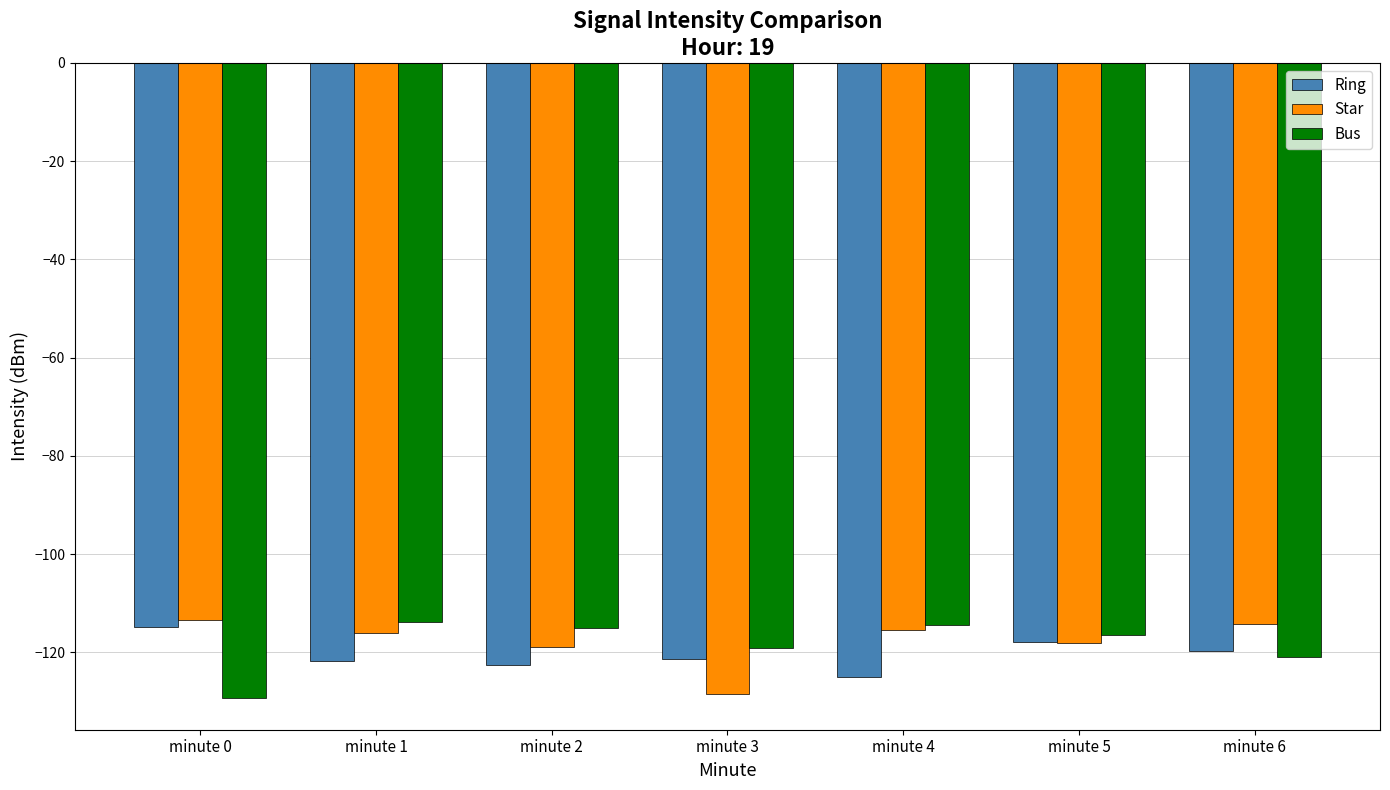

How many data points does each series have?

7